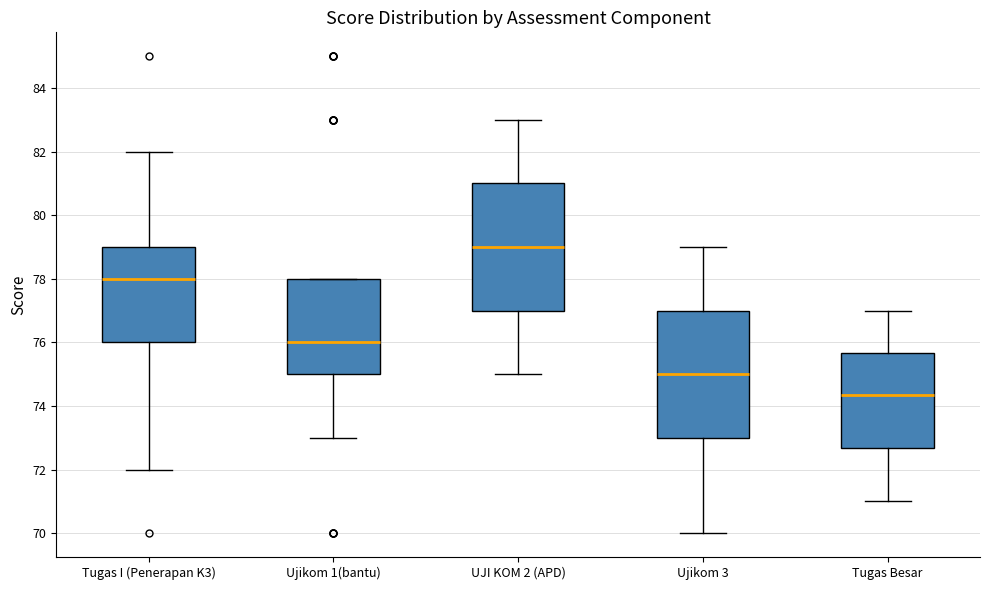

Where is the upper edge of the box for Ujikom 3 on the y-axis? The values are not printed on the chart, so give them approximately, as read against the axis.

77.0